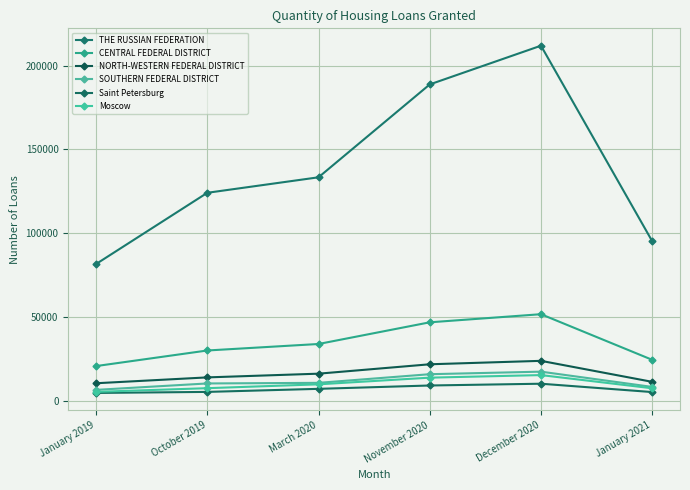

How many data points in NORTH-WESTERN FEDERAL DISTRICT are less than 16212?

3